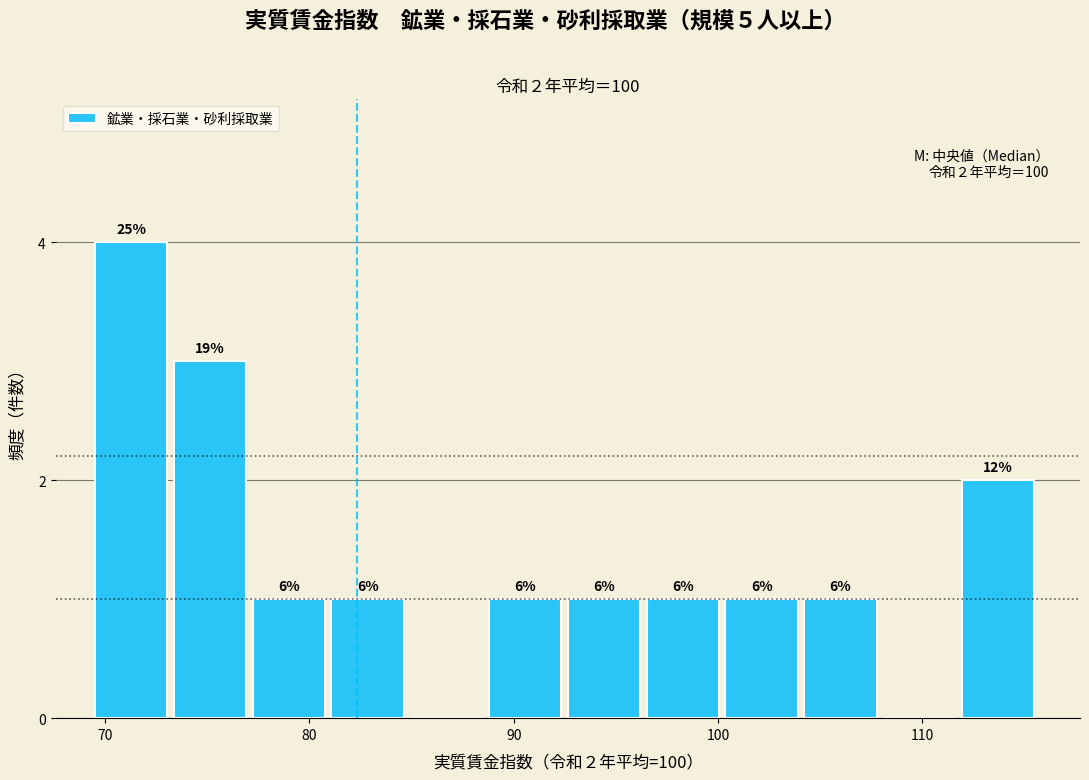

Around what value on the x-axis is the tallest bar? Give the approximate position of its centre, as read against the axis.

71